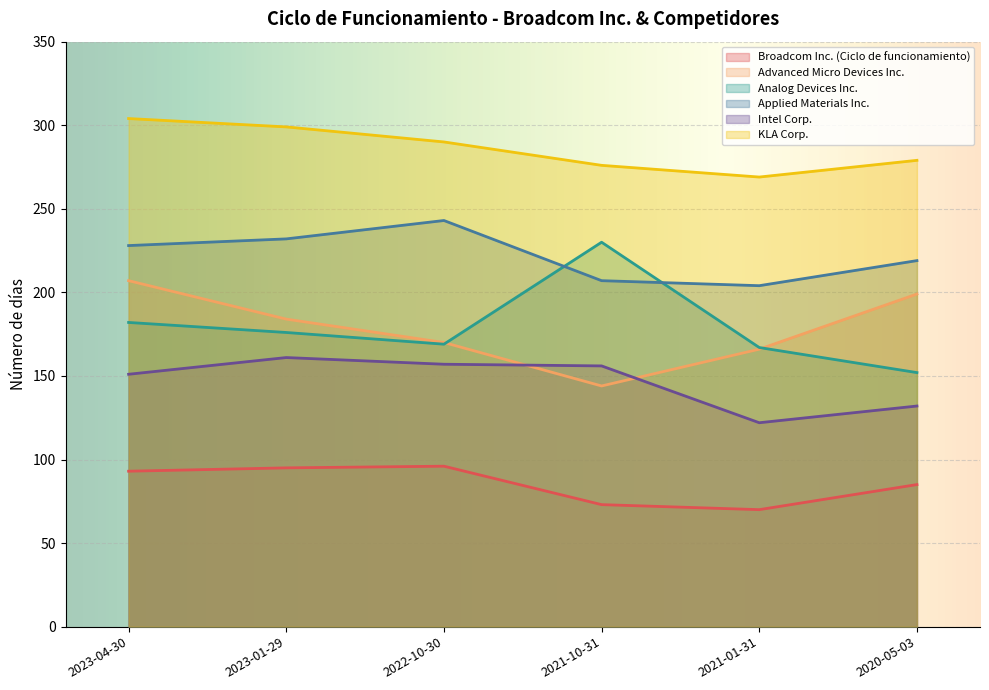

What is the label of the 3rd point from the right?

2021-10-31